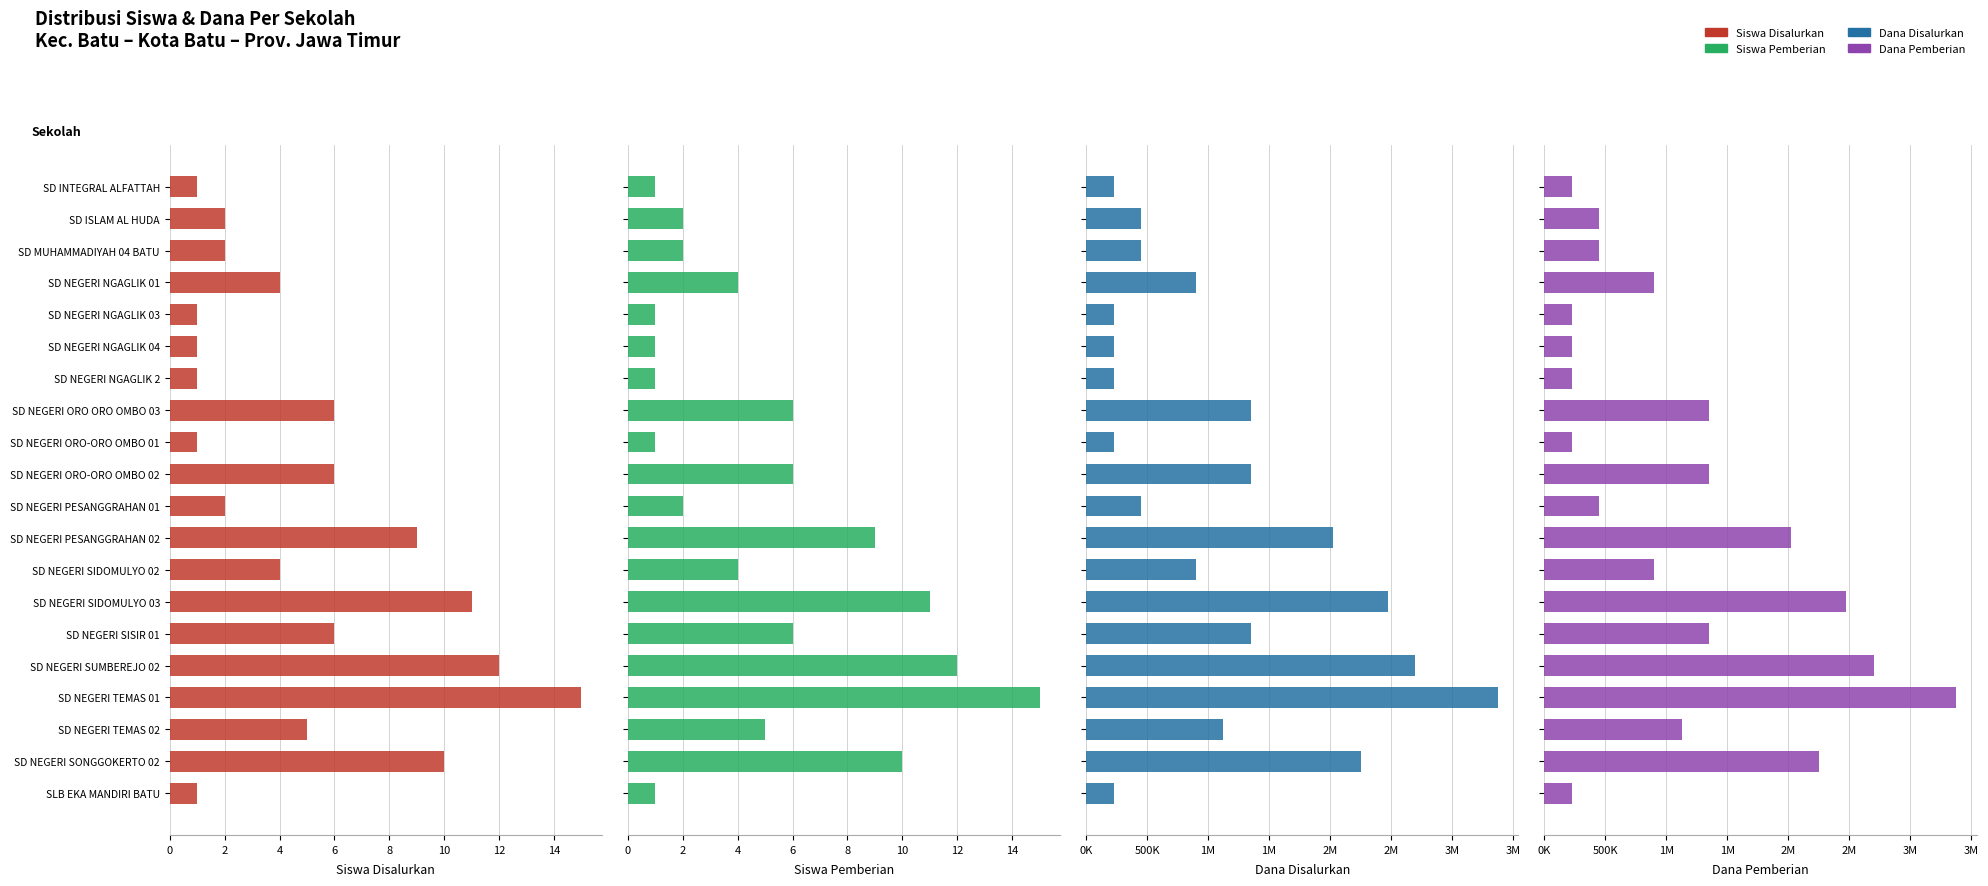

What is the difference between the Siswa Pemberian values at SLB EKA MANDIRI BATU and SD NEGERI PESANGGRAHAN 02?

8